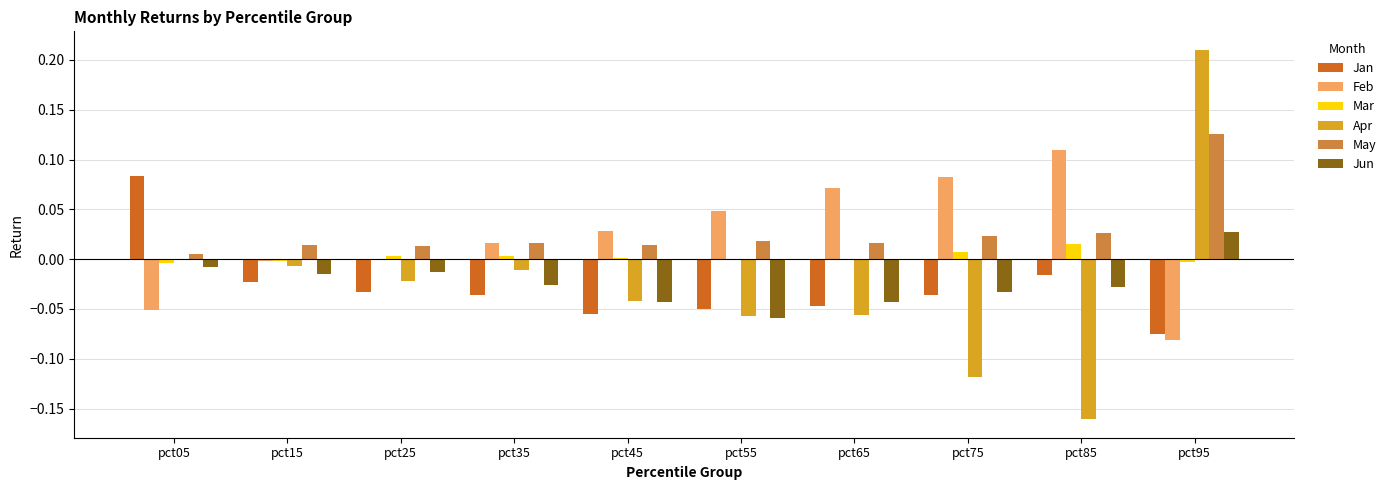

What are all the series names shown in the legend?

Jan, Feb, Mar, Apr, May, Jun